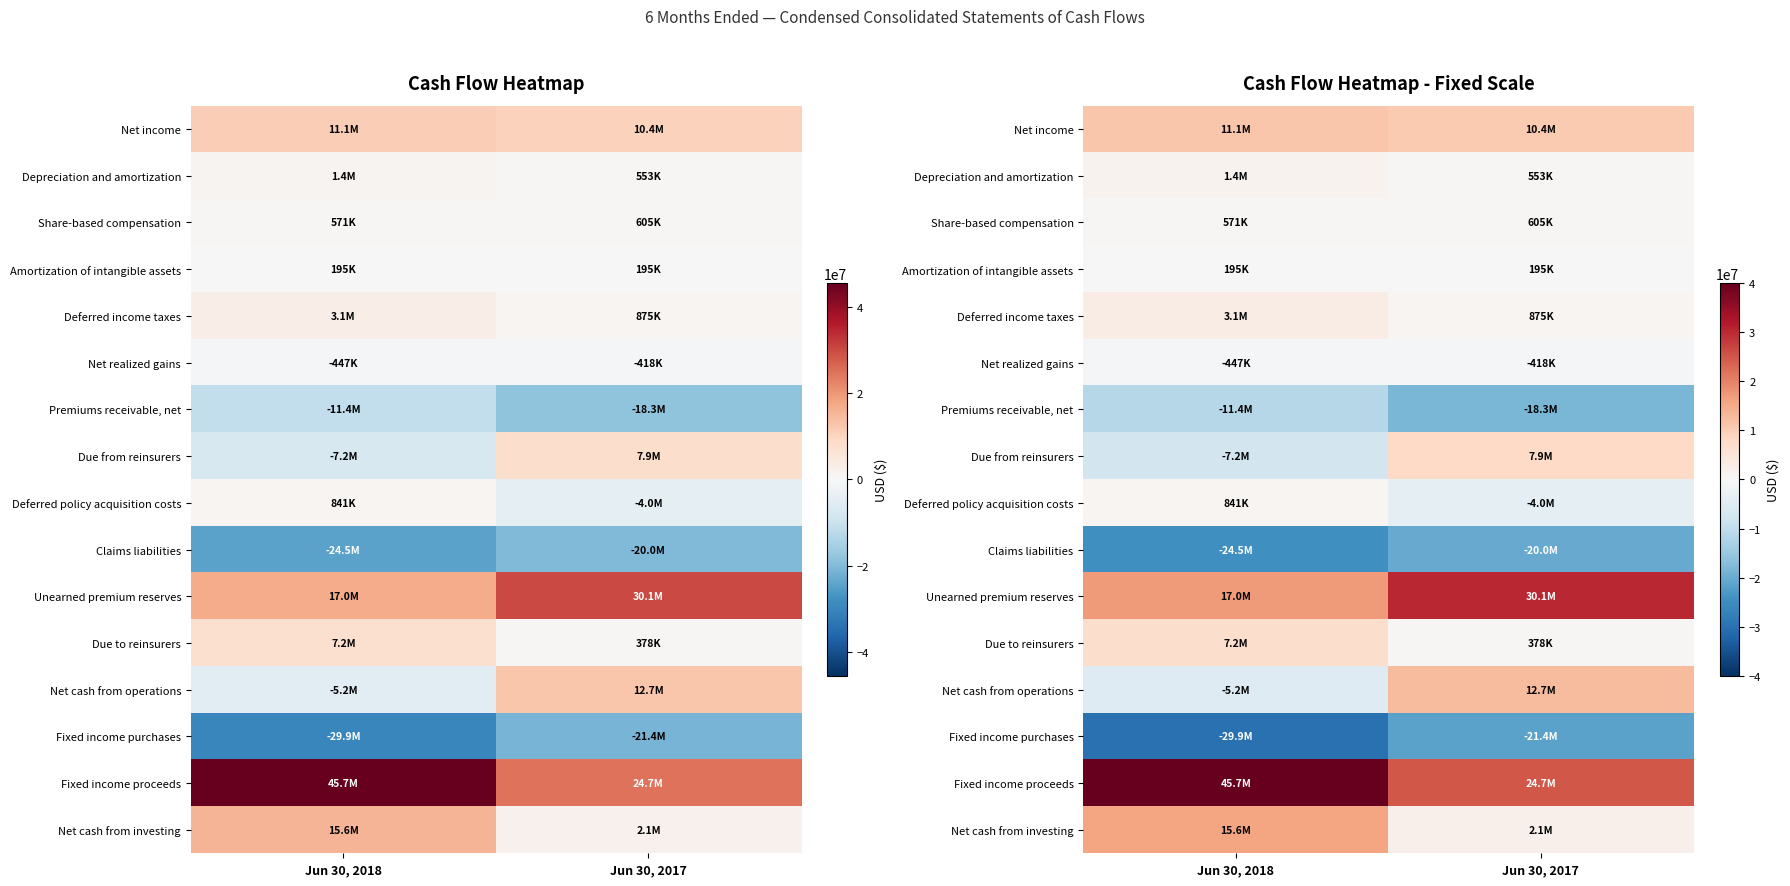

What is the lowest value of the Net income series?

10362000